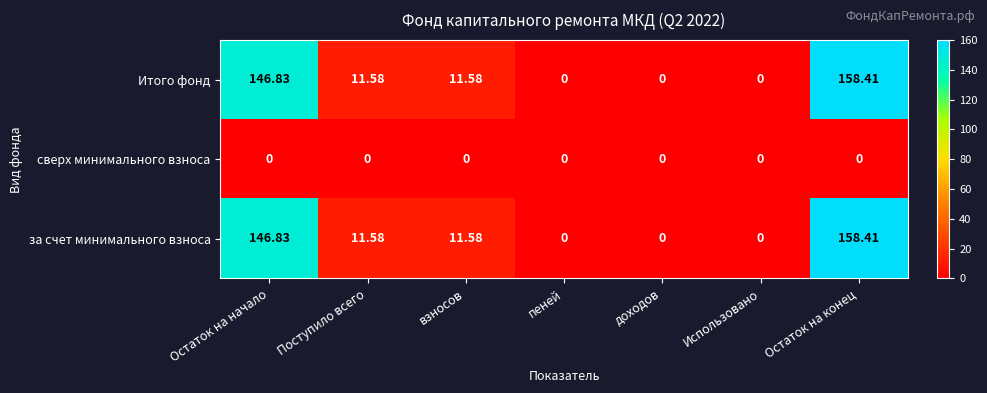

Is the value of Итого фонд at взносов greater than the value of сверх минимального взноса at Остаток на начало?

Yes